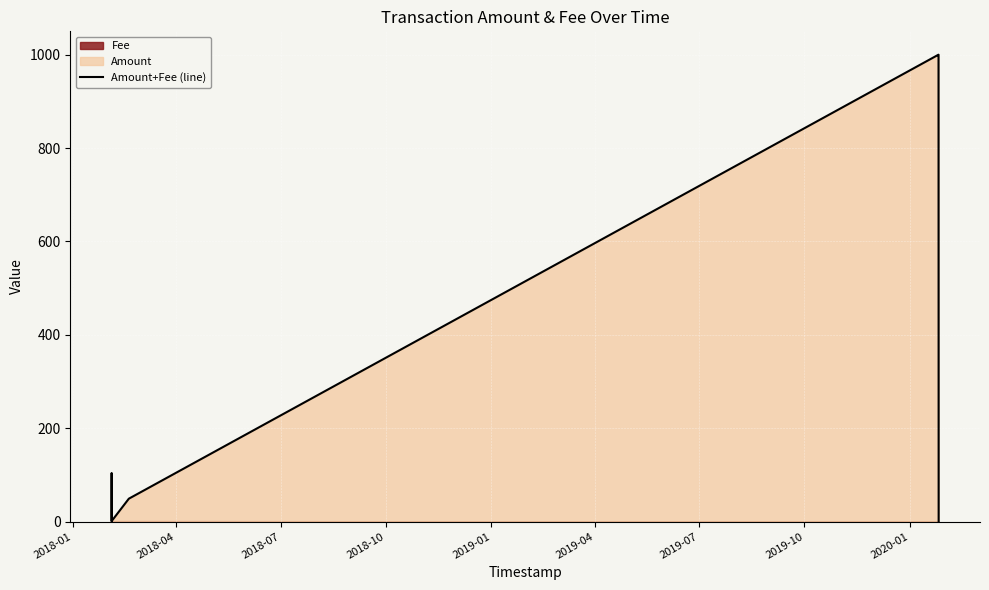

How many points are lower than both their immediate neighbors (excluding endpoints)?

1